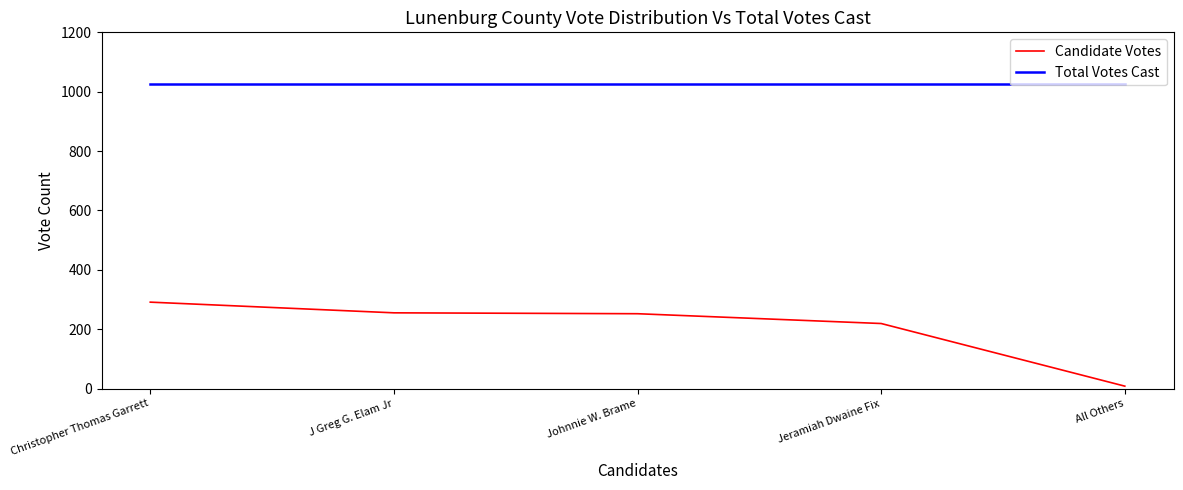

How many distinct data groups are displayed?

2